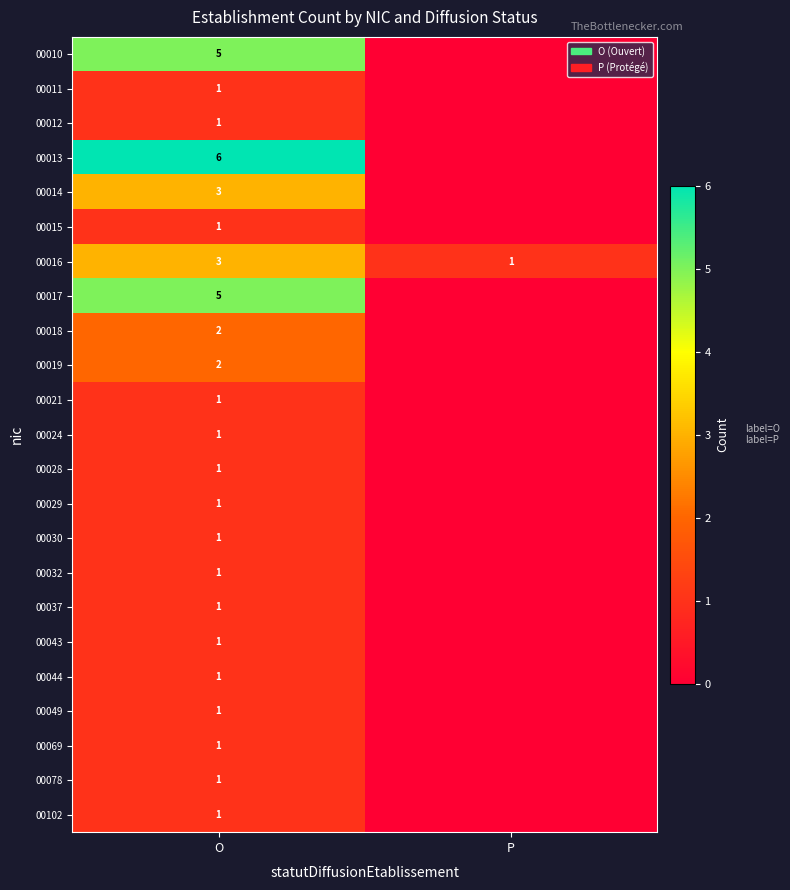

The value of 00037 at O is 2. True or false?

False